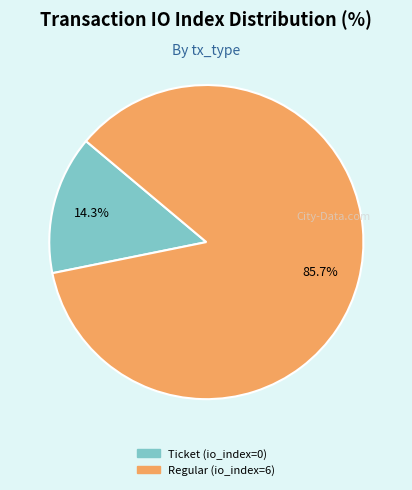

How many slices are in this pie chart?

2